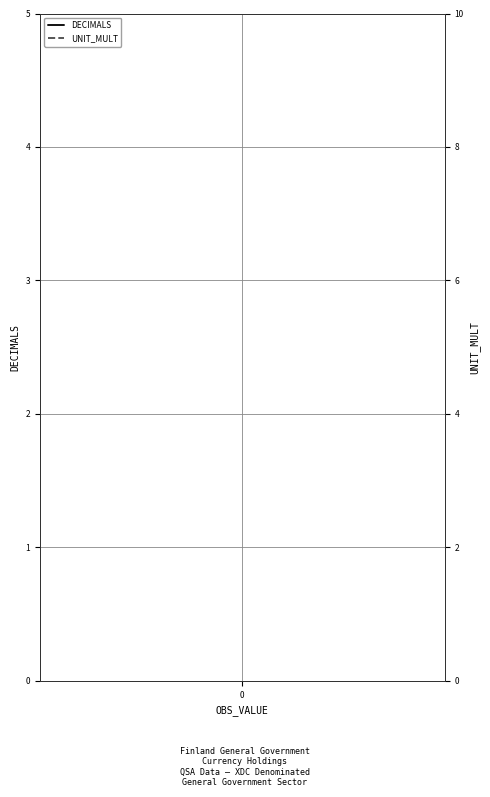

True or false: DECIMALS and UNIT_MULT intersect in this chart.

False